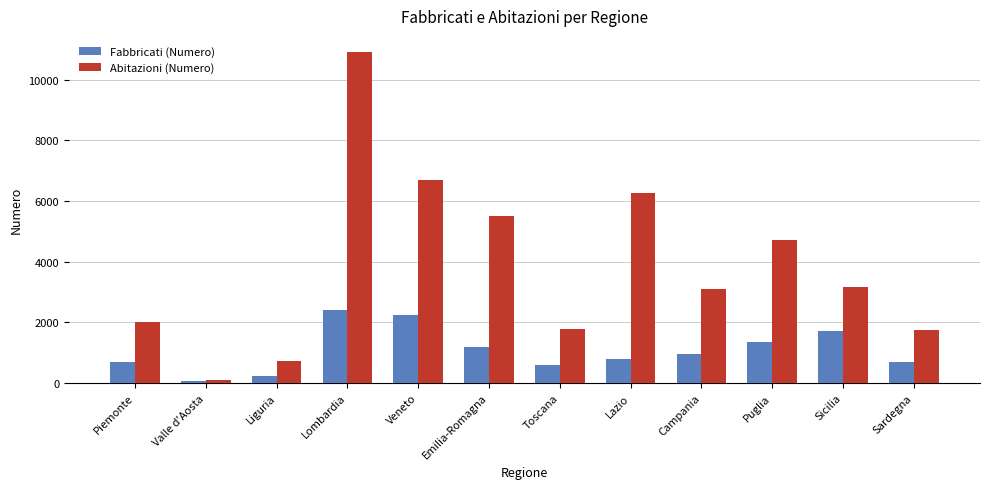

What is the approximate value of Fabbricati (Numero) at Toscana, to the nearest 10?

600